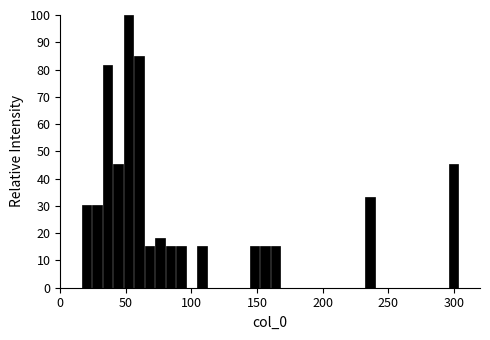

Read against the x-axis, roughly where is the centre of the tallest bar?

50